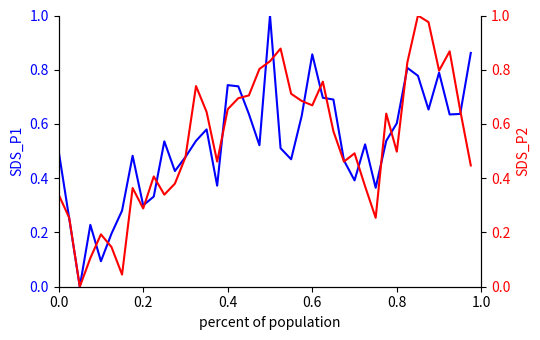

Which series has the widest spread of values?

SDS_P1